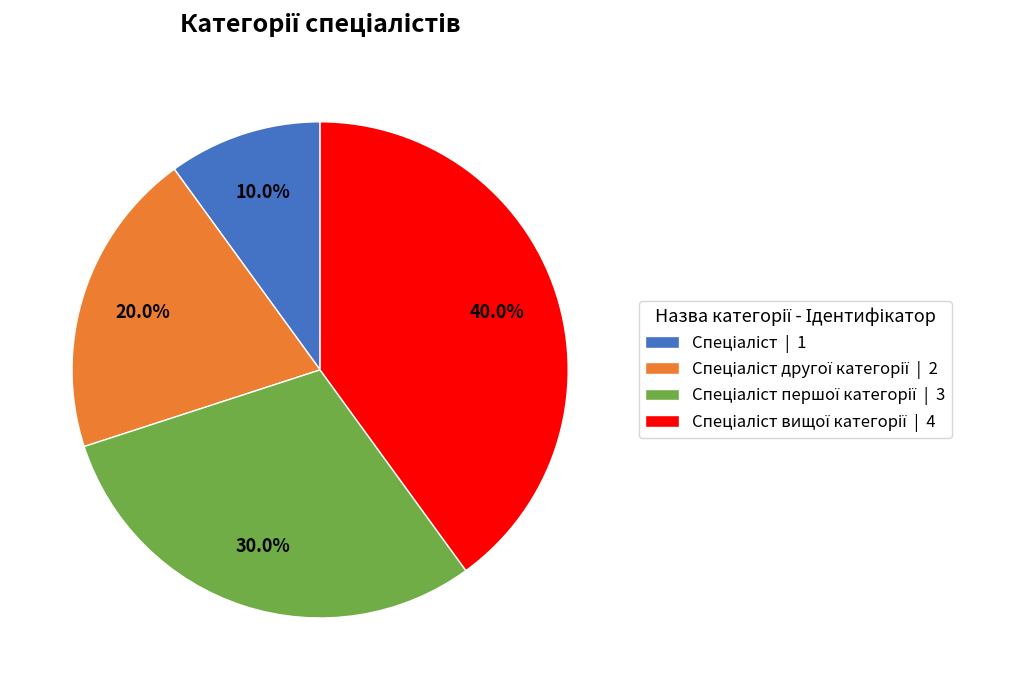

How many slices are in this pie chart?

4